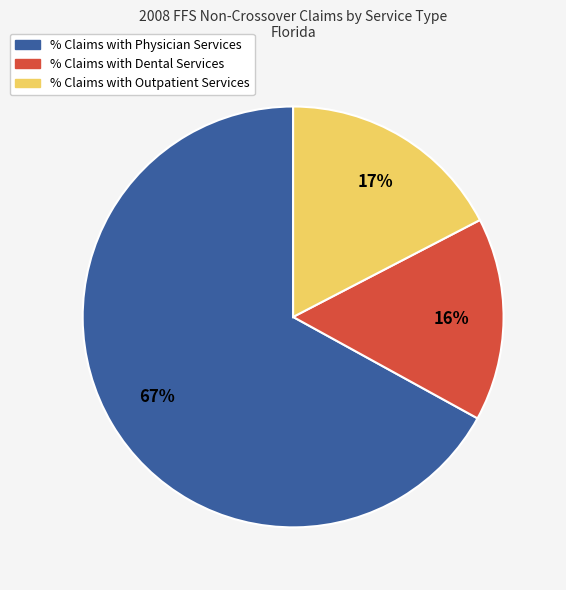

To the nearest percent, what percentage of the pie is % Claims with Outpatient Services?

17%